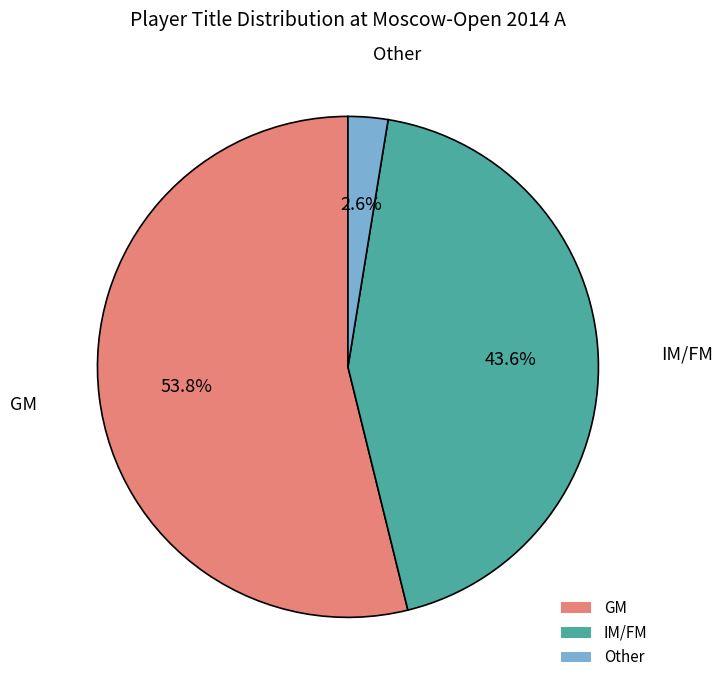

What percentage is the IM/FM slice, to the nearest percent?

44%